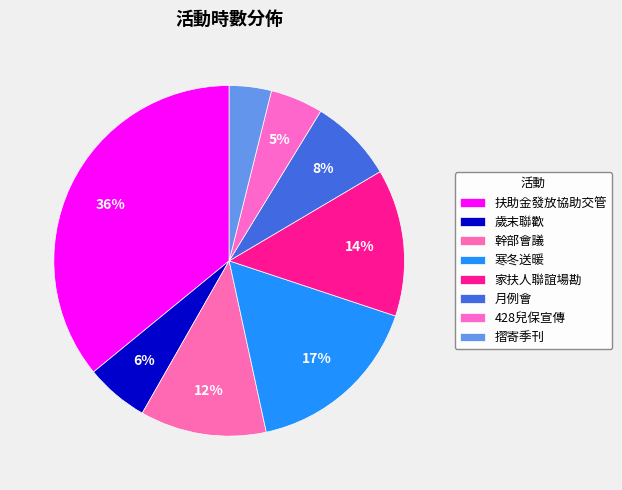

How many segments does this pie chart have?

8